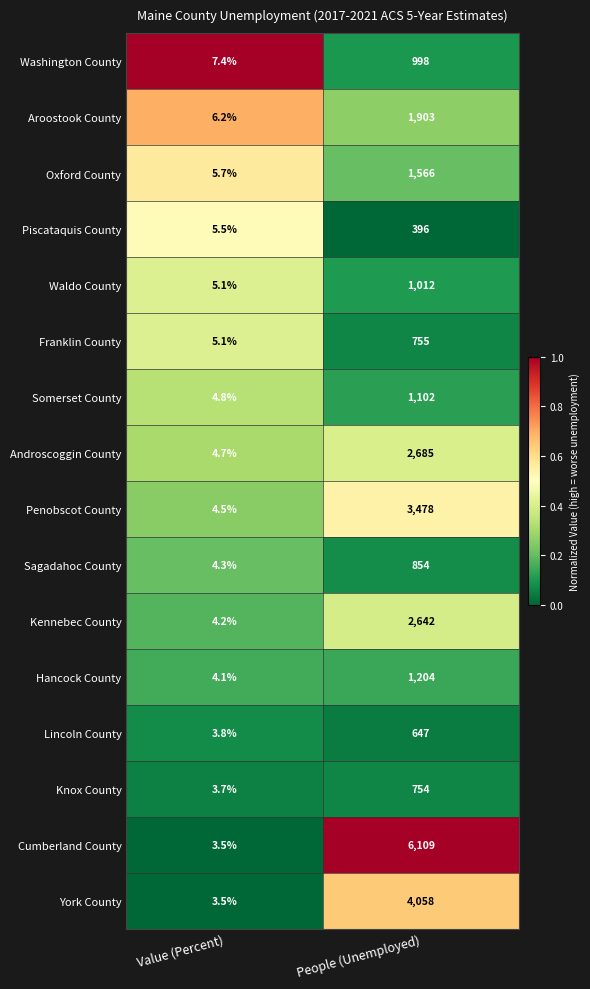

At which label does Penobscot County reach its peak?

People (Unemployed)